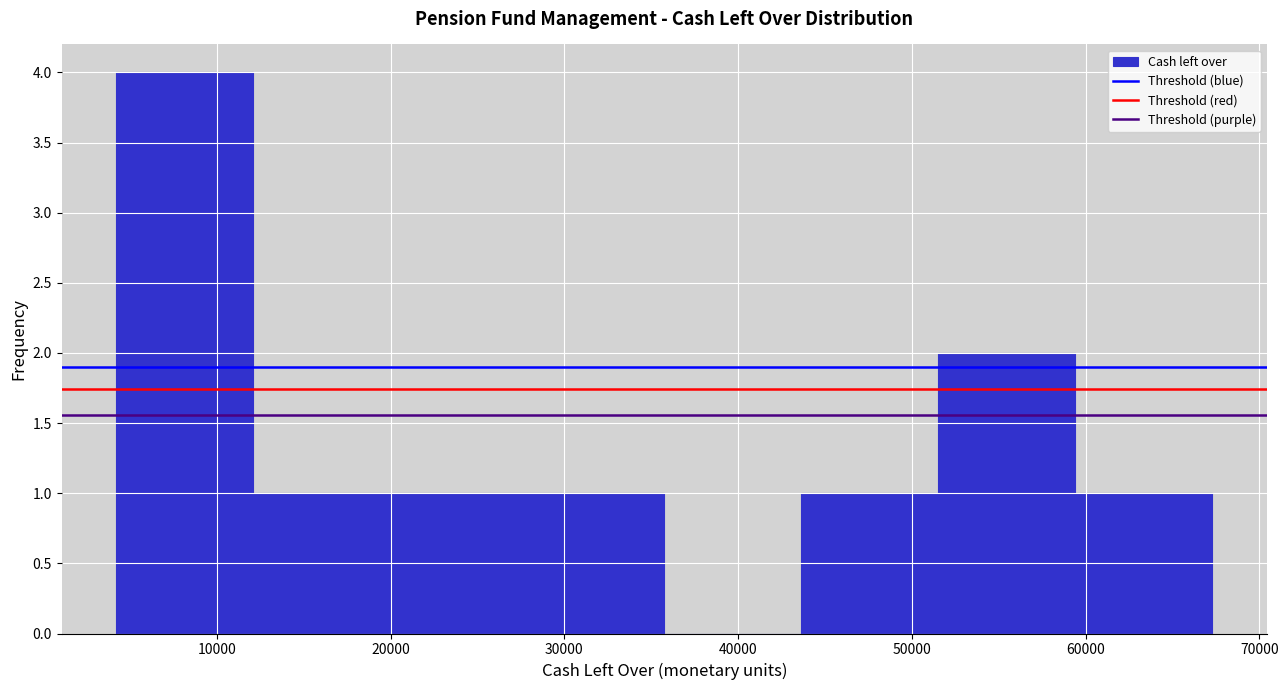

How tall is the bar that spans 59000 to 67000 on the x-axis? Neither the bar edges nor the heights are printed on the chart, so give them approximately, as read against the axes.

1